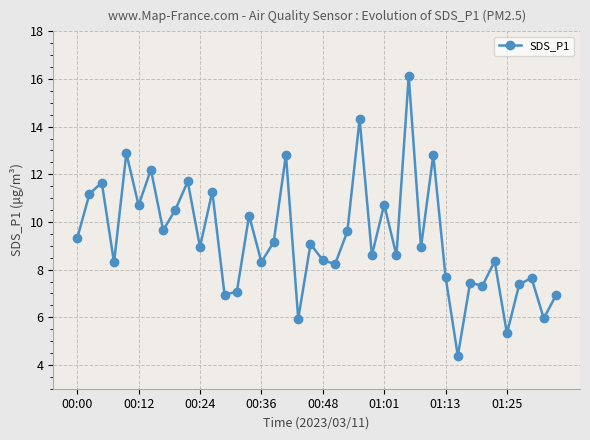

How many points are lower than both their immediate neighbors (excluding endpoints)?

15